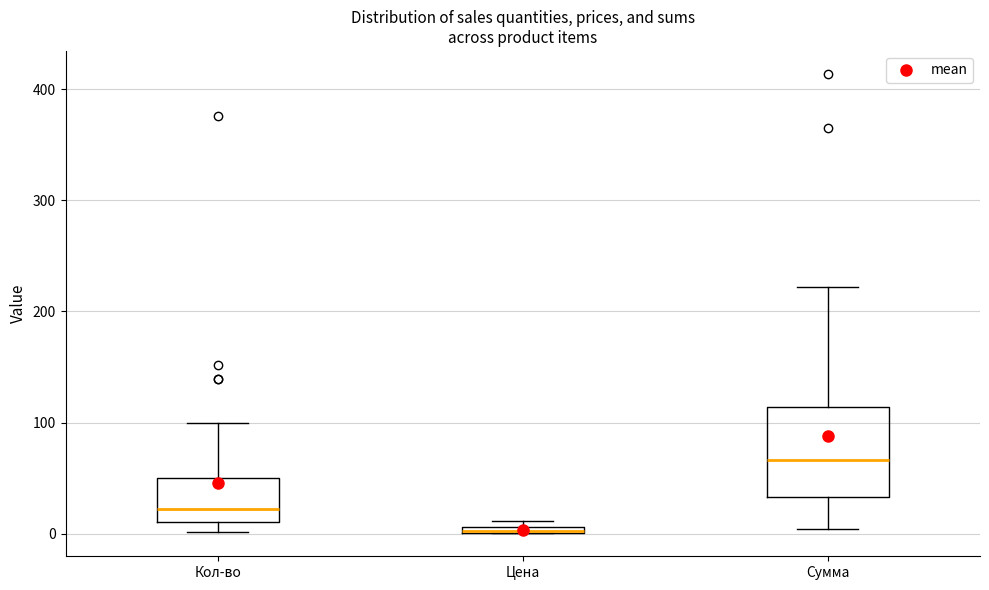

Where does the upper whisker of the box for Кол-во end on the y-axis? The values are not printed on the chart, so give them approximately, as read against the axis.

100